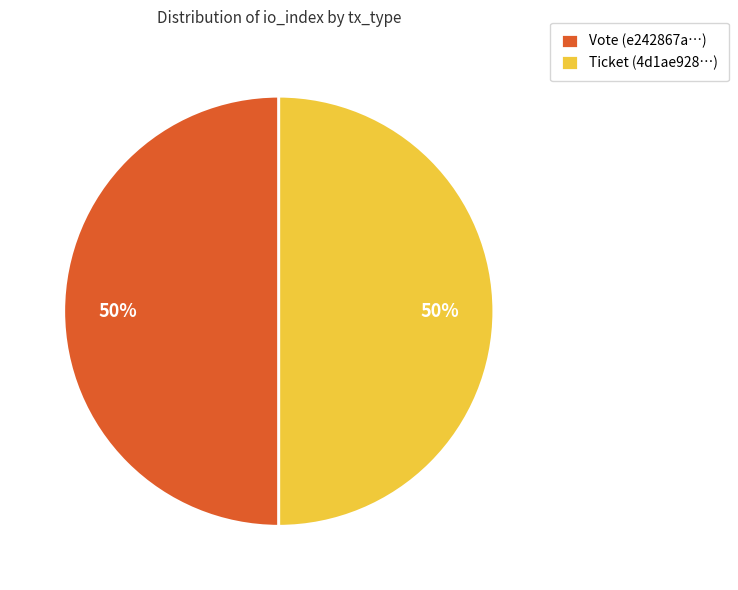

Combined, do Ticket (4d1ae928…) and Vote (e242867a…) account for over 50%?

Yes